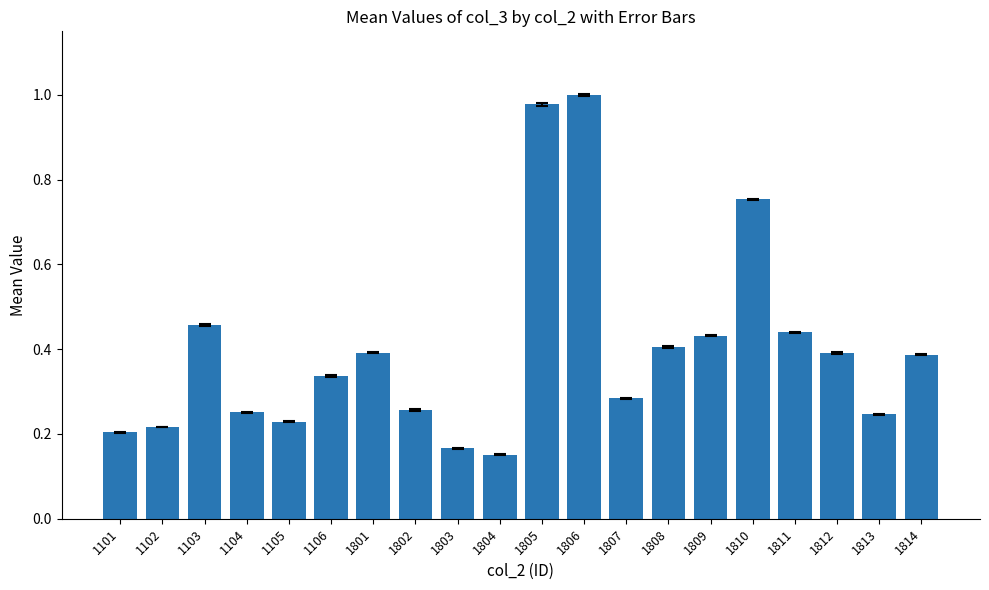

Count the number of data series in this chart.

1